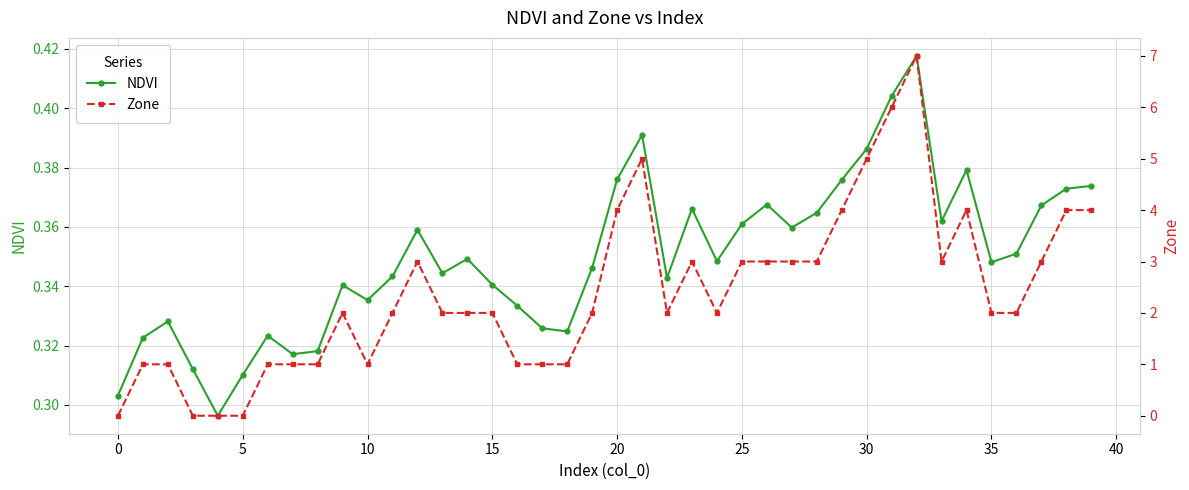

The NDVI series shows 0.1 at 26. True or false?

False